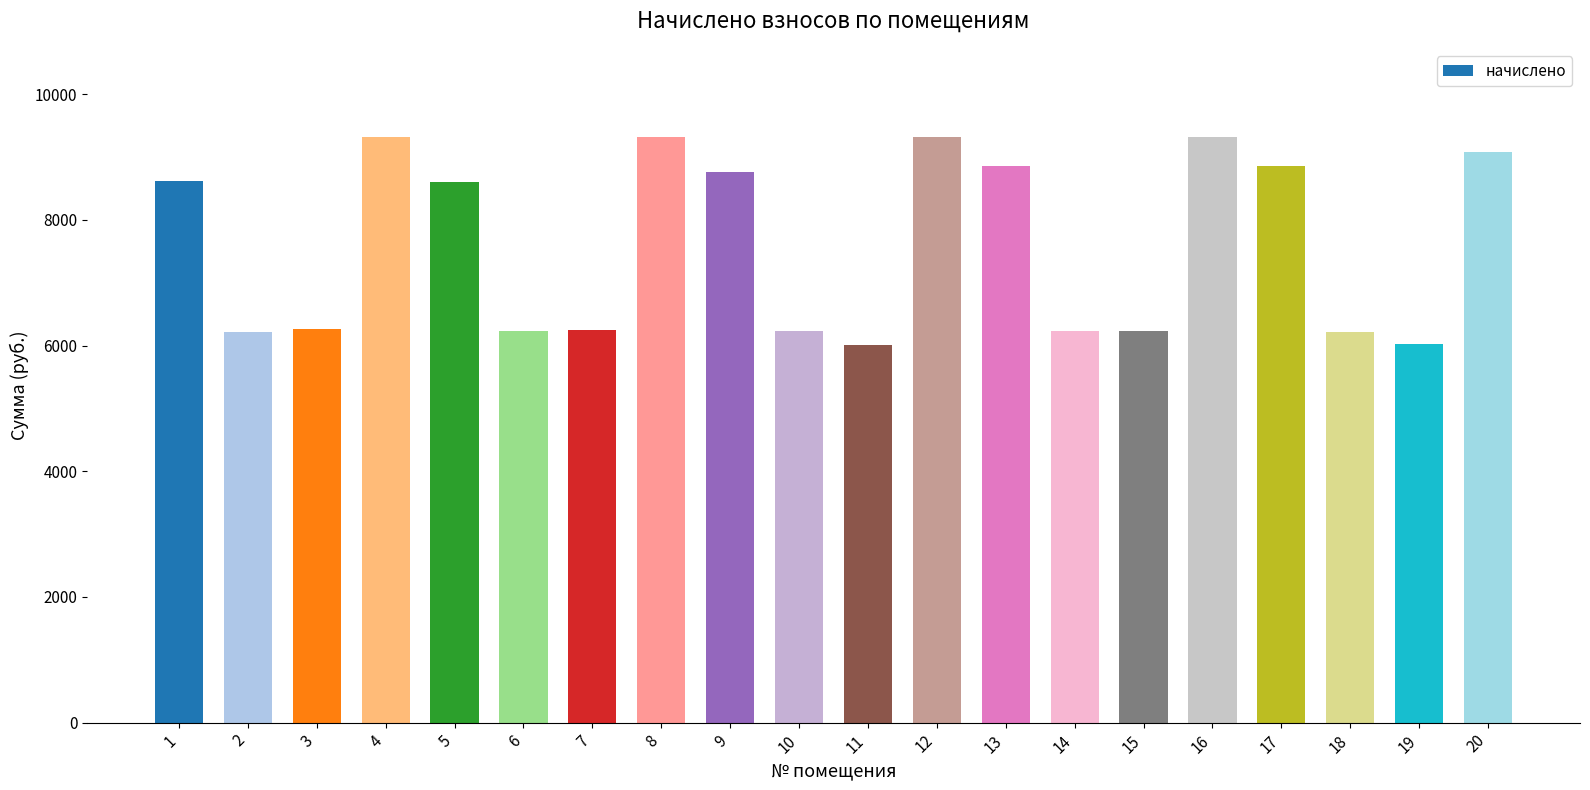

What is the change in value from 2 to 6?

+22.3